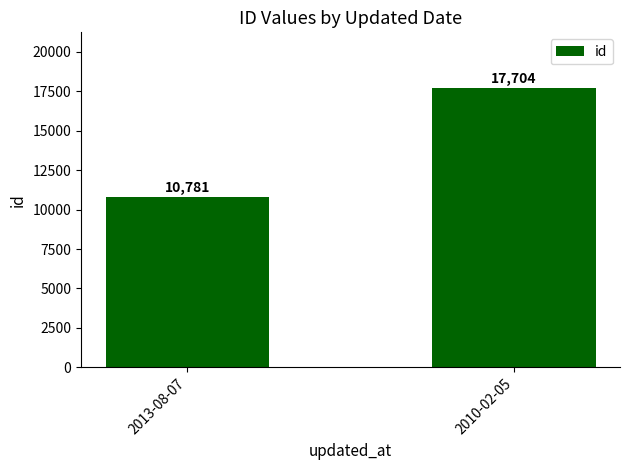

Reading right to left, what are all the values shown in this chart?

17704	10781